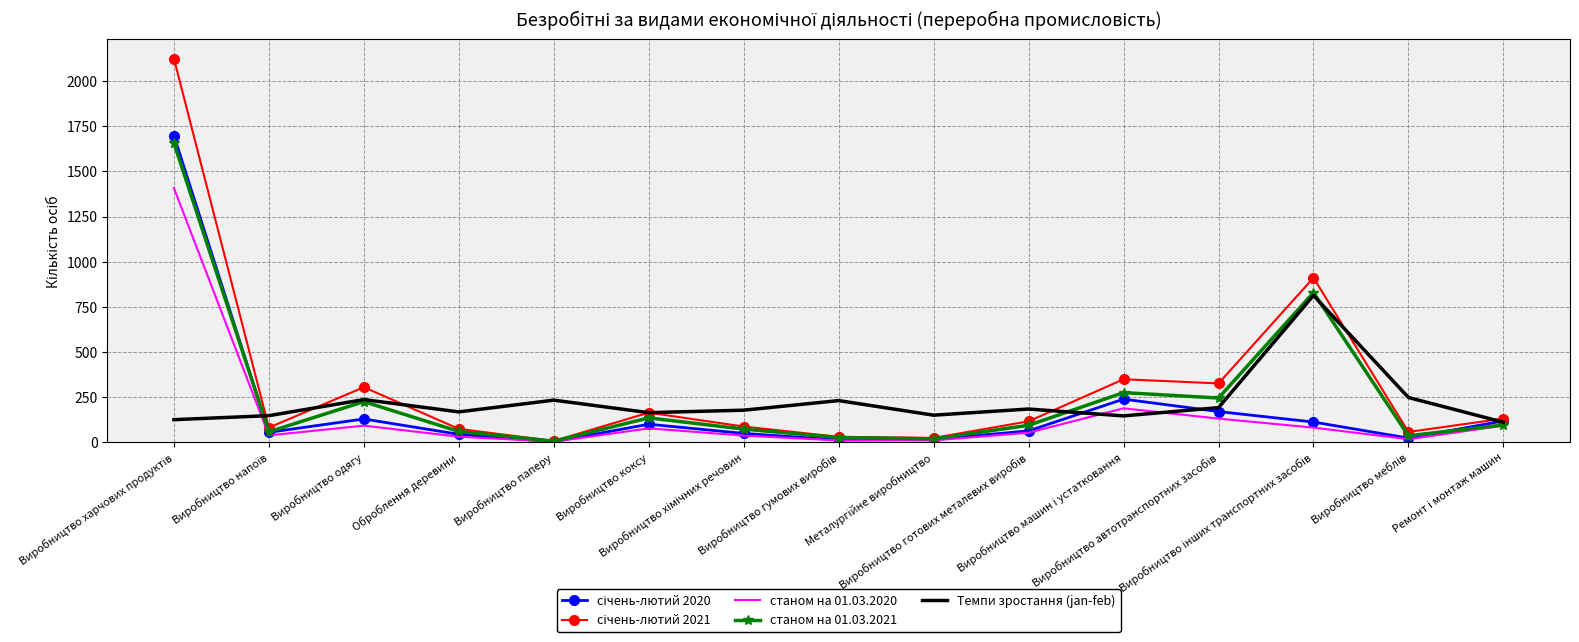

What is the maximum value for станом на 01.03.2021?

1658.0